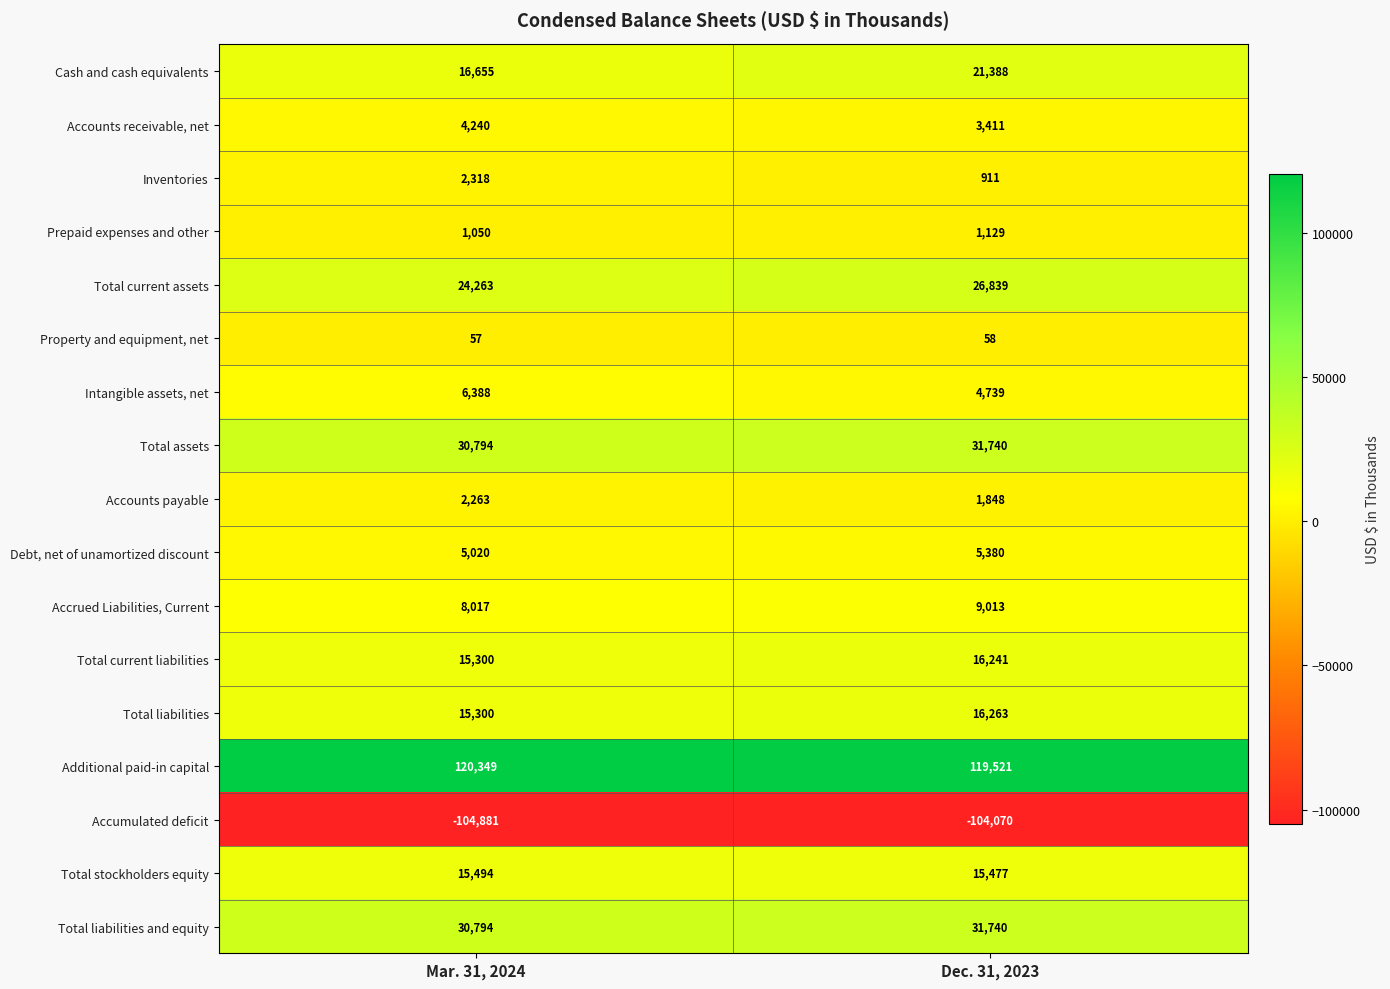

Count the number of data series in this chart.

17